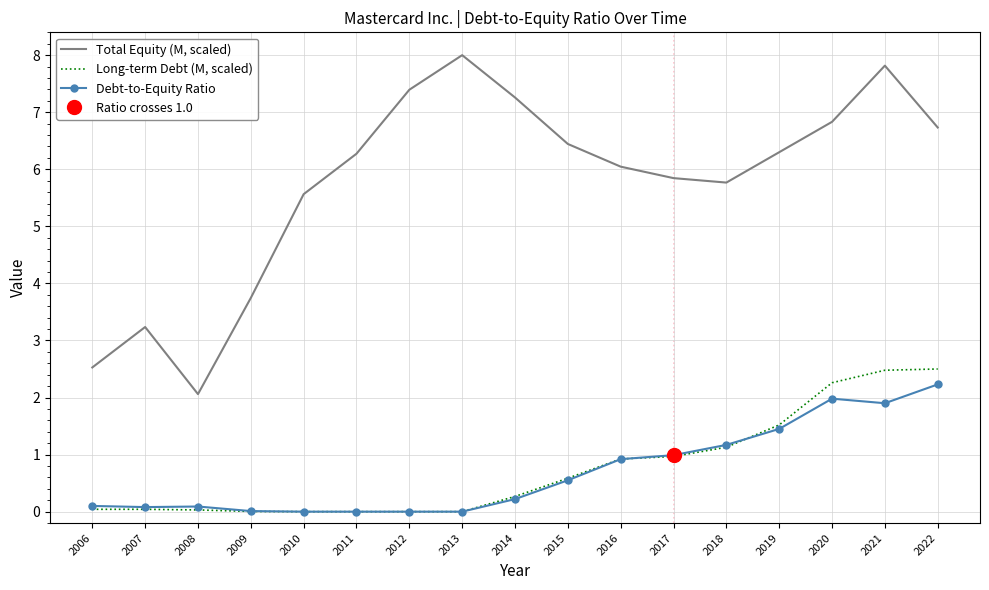

At which category does the chart reach its peak across all series?

2013